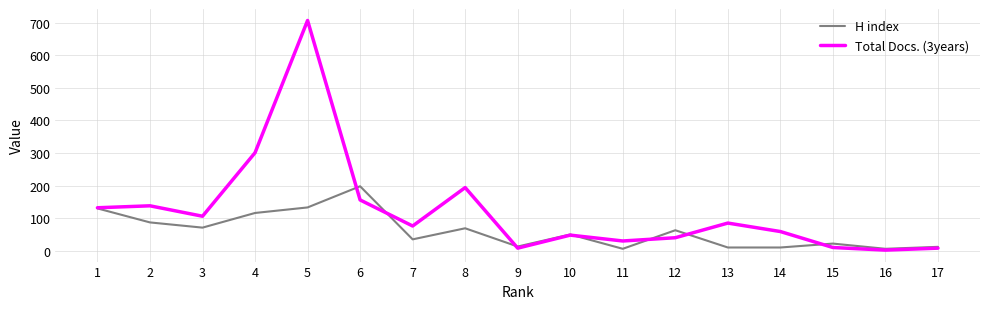

Which series has the largest range (max minus min)?

Total Docs. (3years)